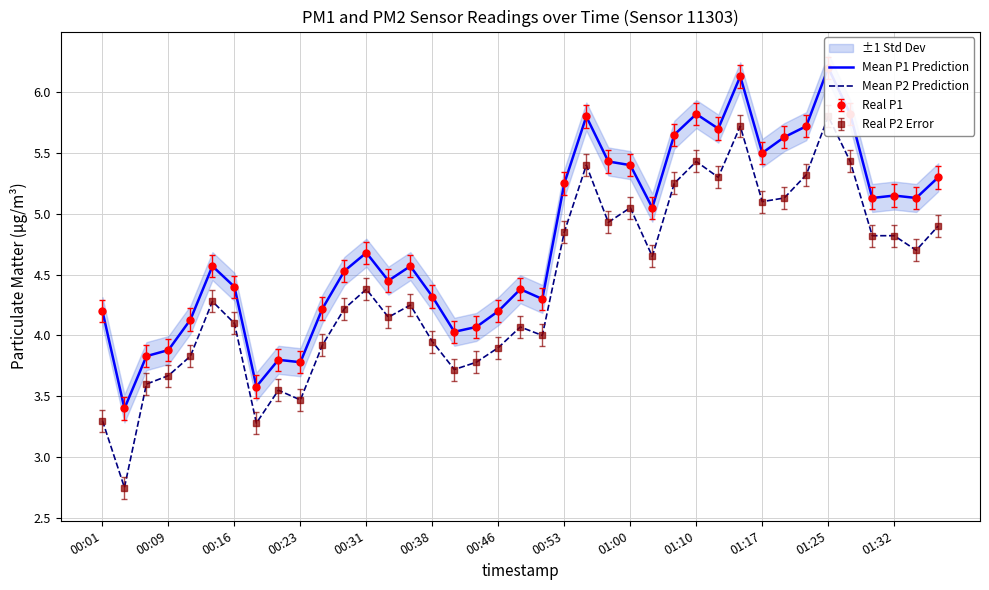

How many lines are shown in the chart?

2